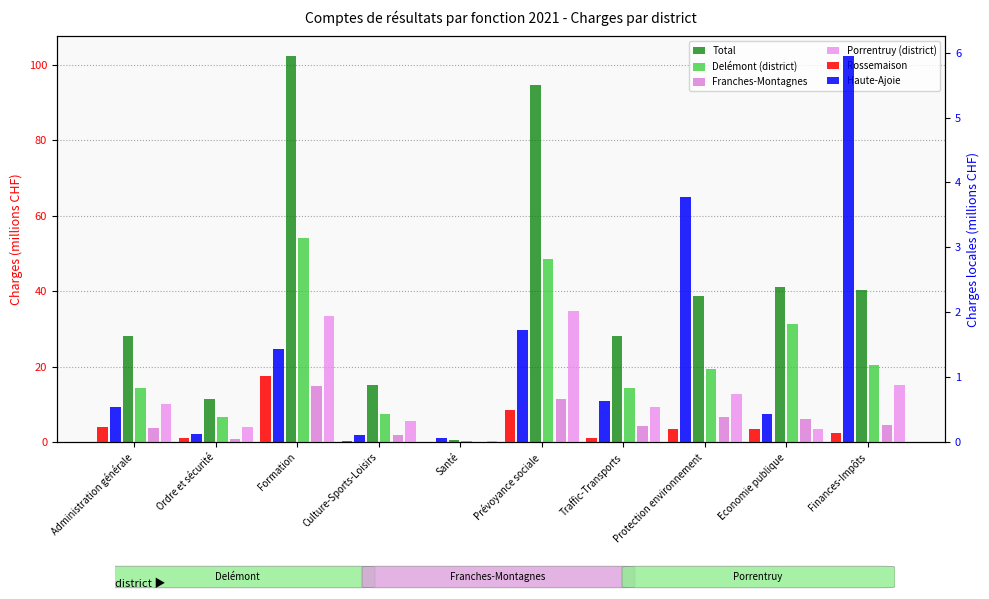

How many bars are there in each group?

6